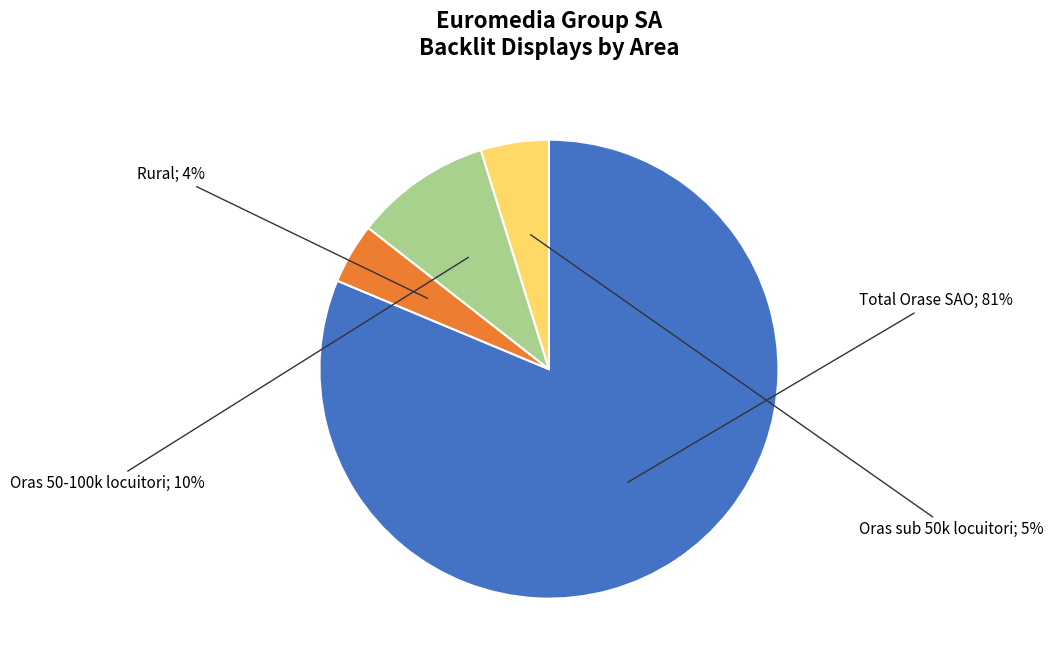

To the nearest percent, what is the average slice percentage?

25%